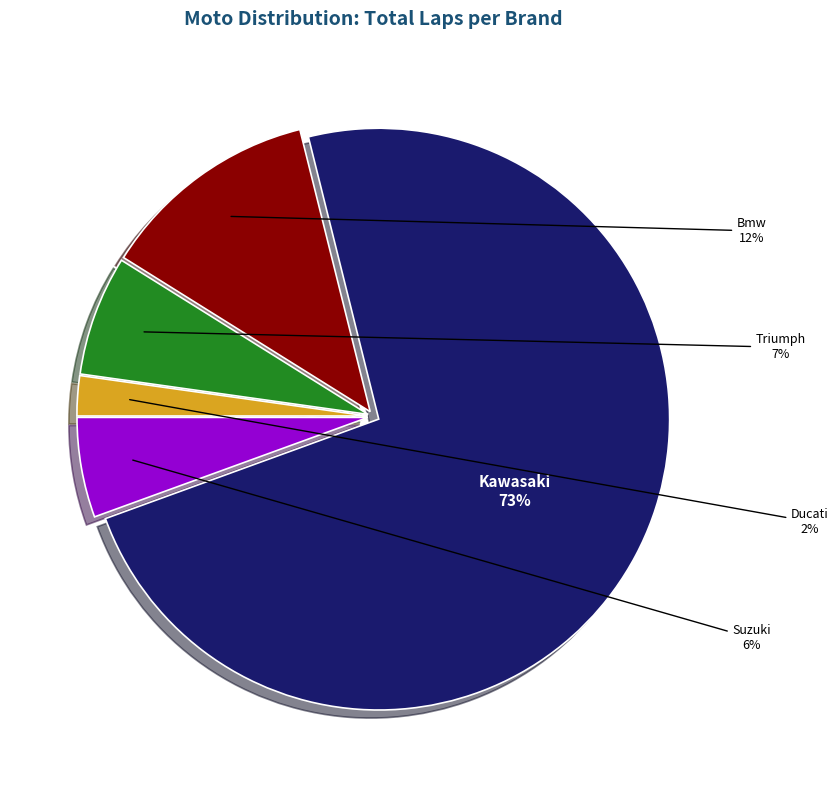

To the nearest percent, what is the average slice percentage?

20%